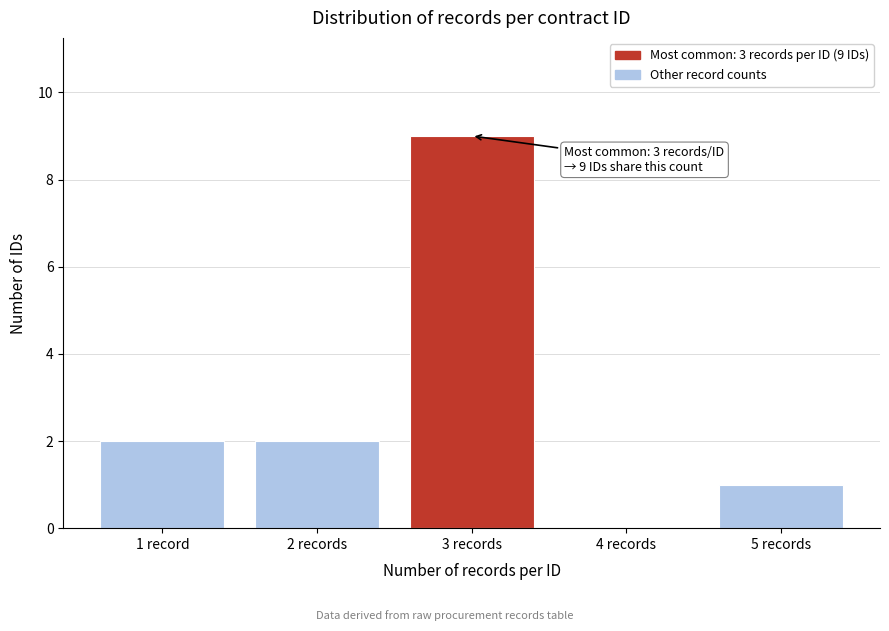

Reading left to right, list all the values displayed in this chart.

1 record=2	2 records=2	3 records=9	4 records=0	5 records=1